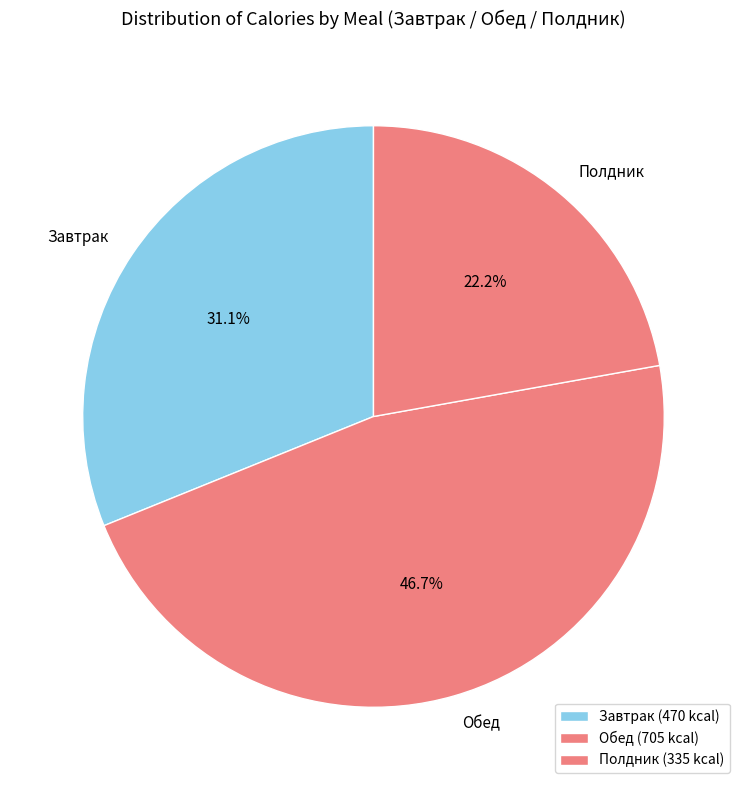

Count the number of slices in the pie.

3